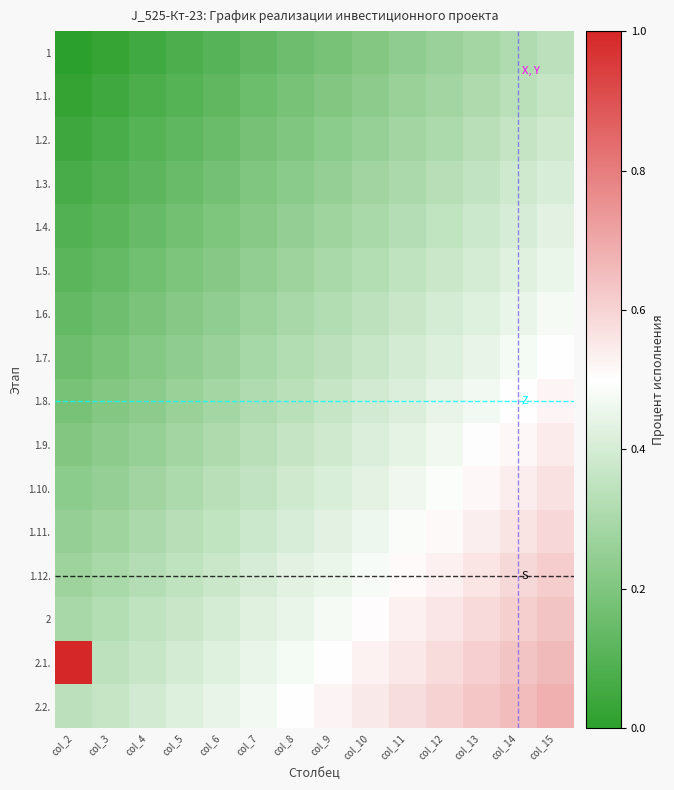

At which category is the sum across all series the highest?

col_15